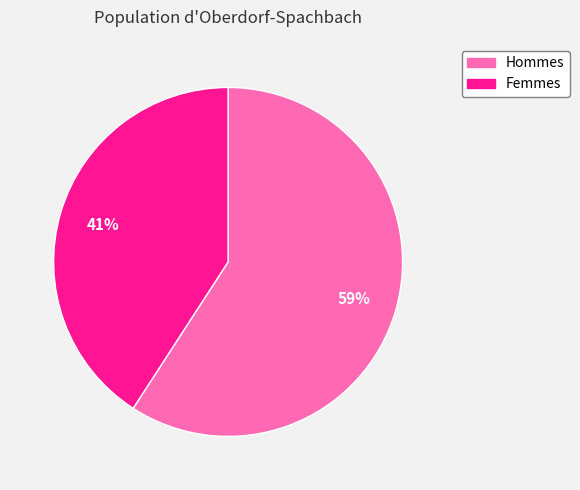

To the nearest percent, what is the difference between the largest and smallest slice percentages?

18%